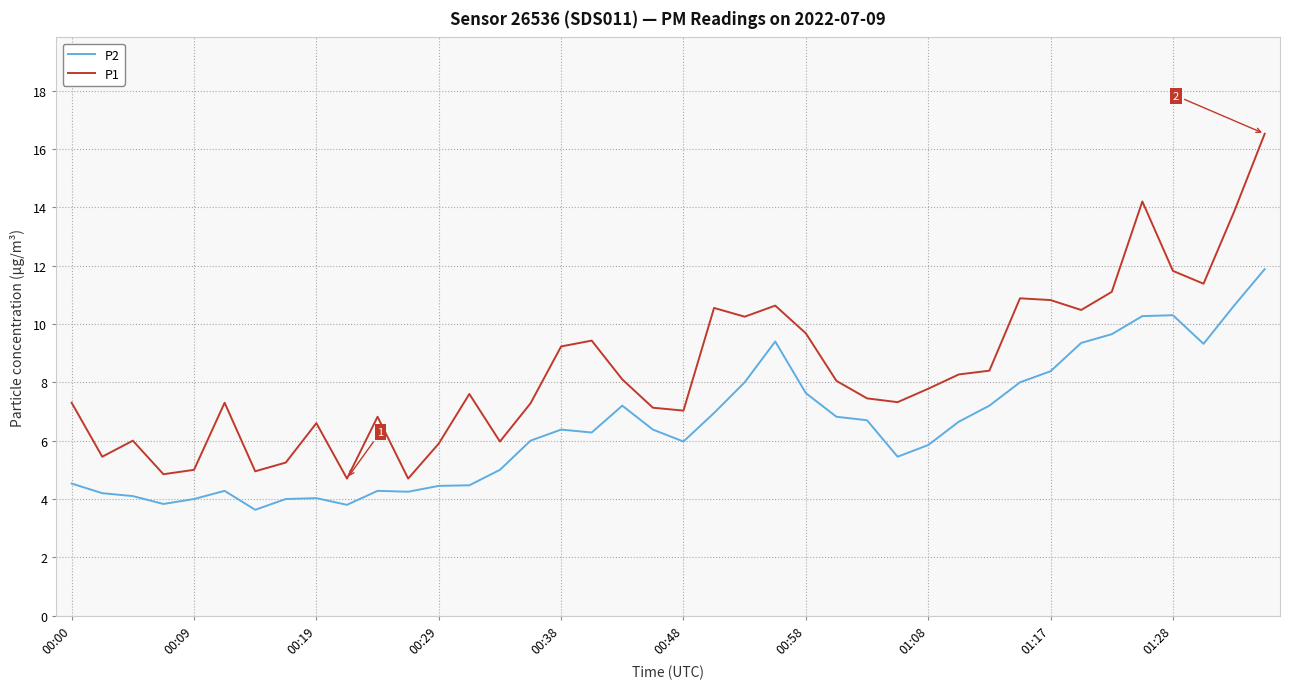

Rank the series by their average value, from lowest to highest.

P2, P1